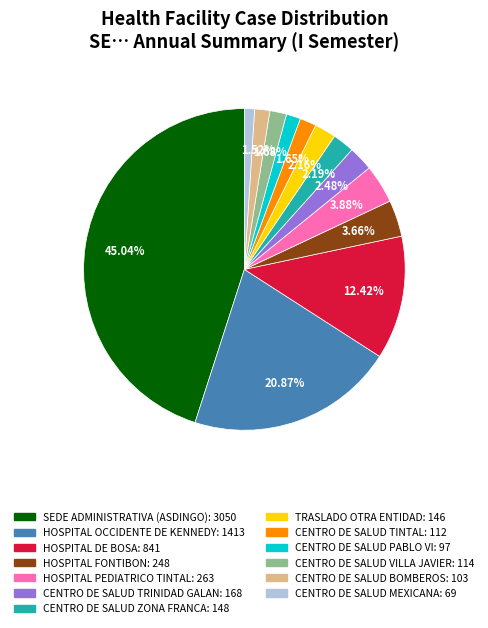

Which has a higher value, TRASLADO OTRA ENTIDAD or CENTRO DE SALUD PABLO VI?

TRASLADO OTRA ENTIDAD